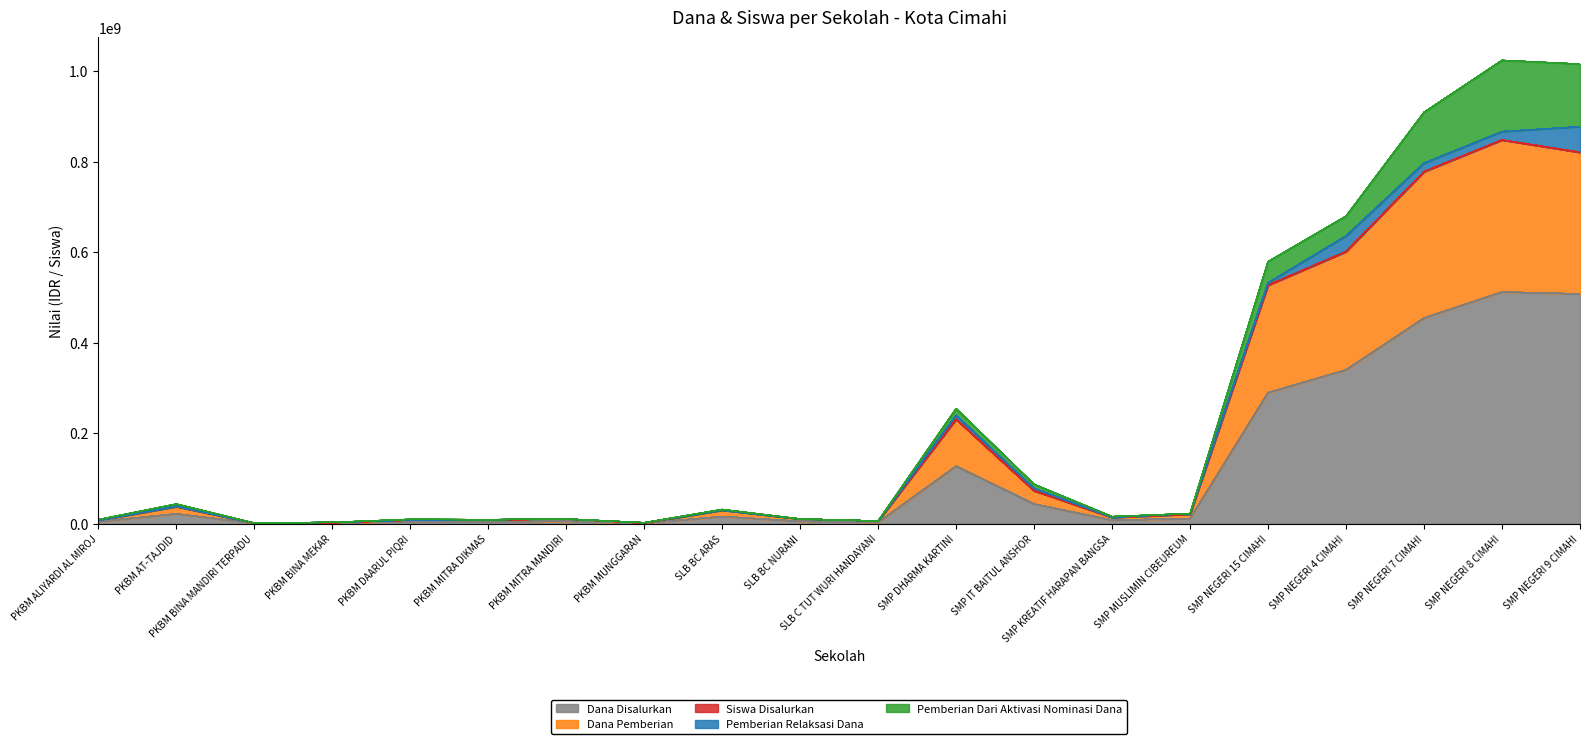

How many lines are shown in the chart?

5